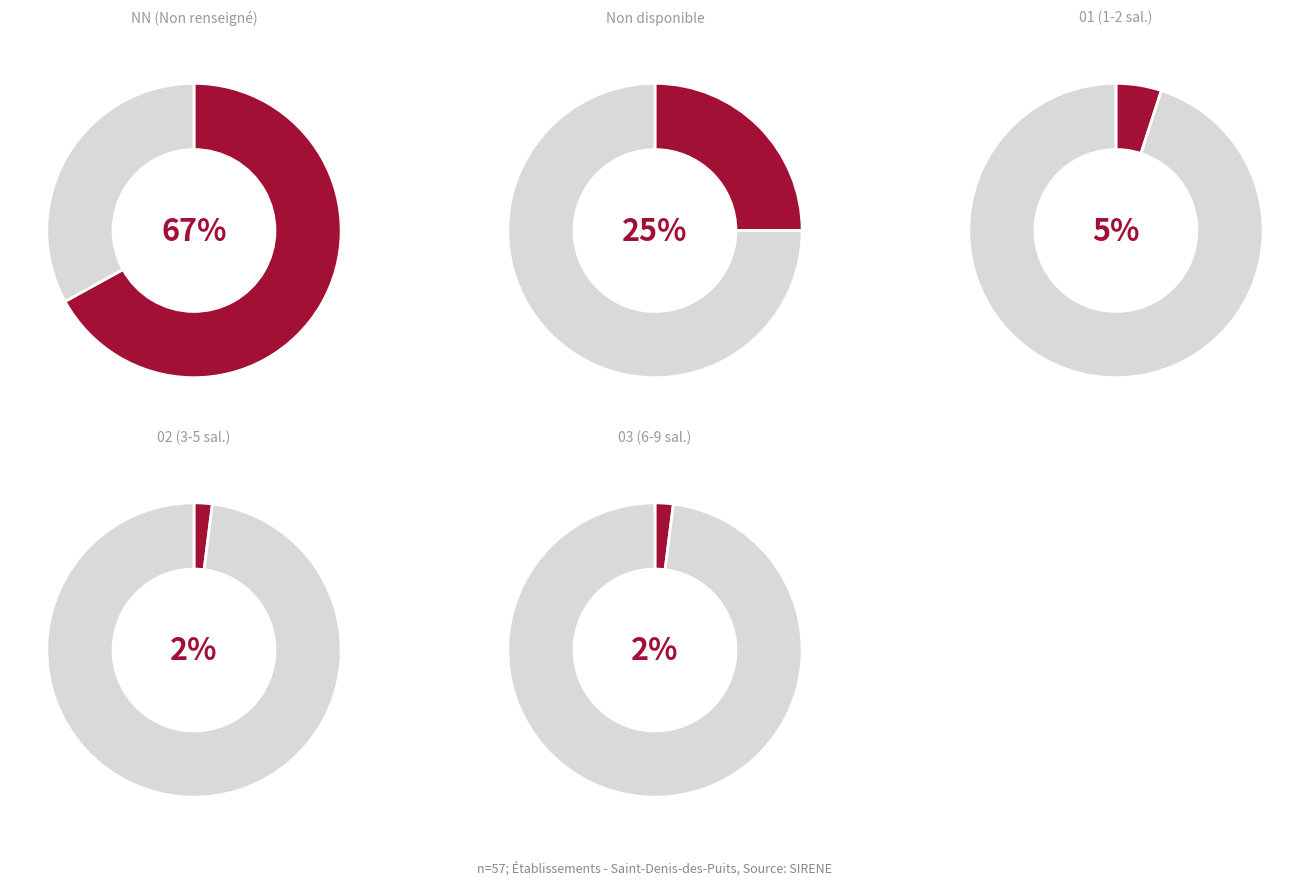

To the nearest percent, what portion does NN represent?

67%